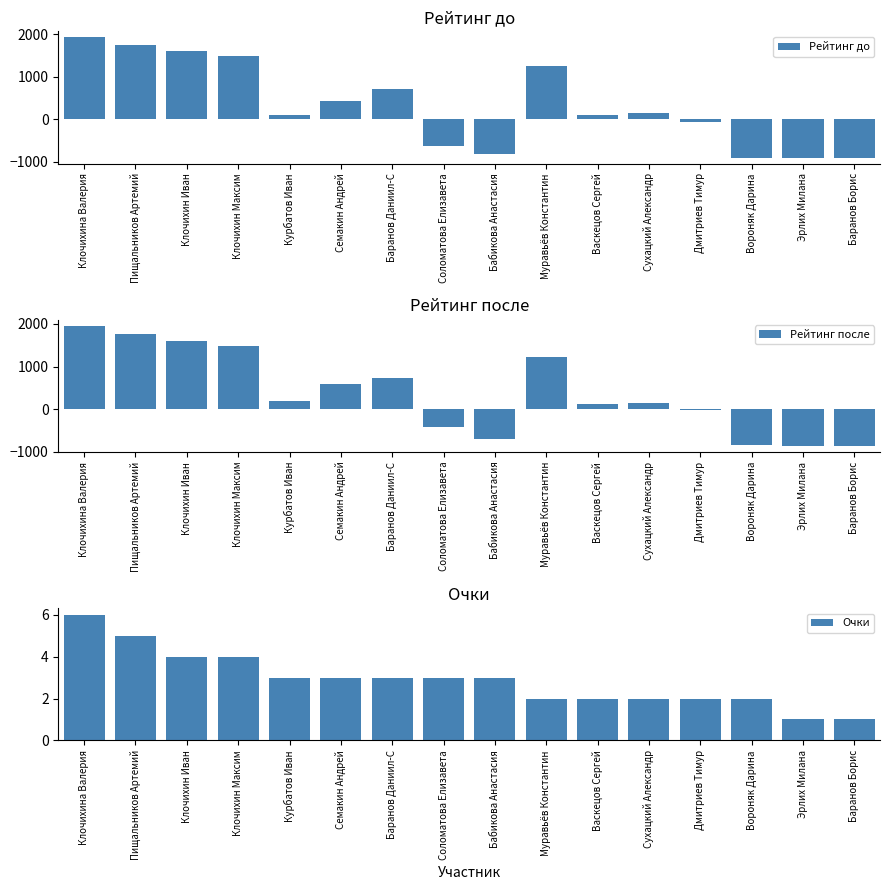

What is the lowest value of the Очки series?

1